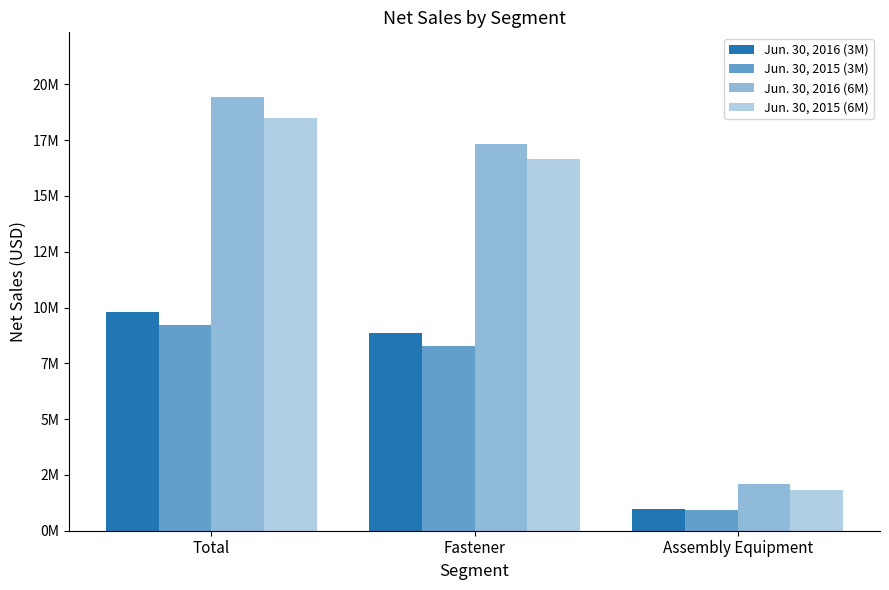

Which series has the largest total across all categories?

Jun. 30, 2016 (6M)